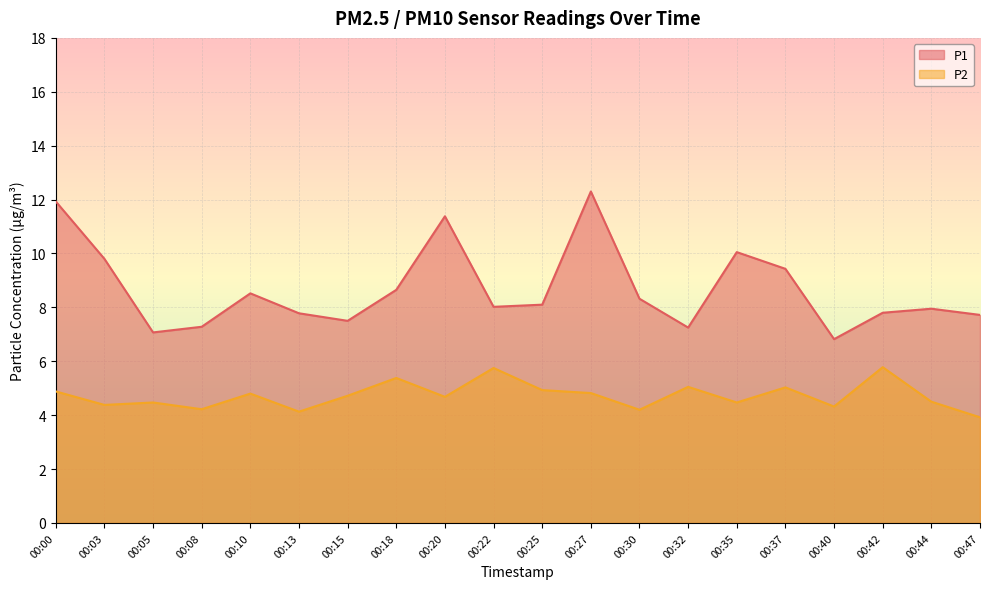

What is the sum of all P1 values?

173.7